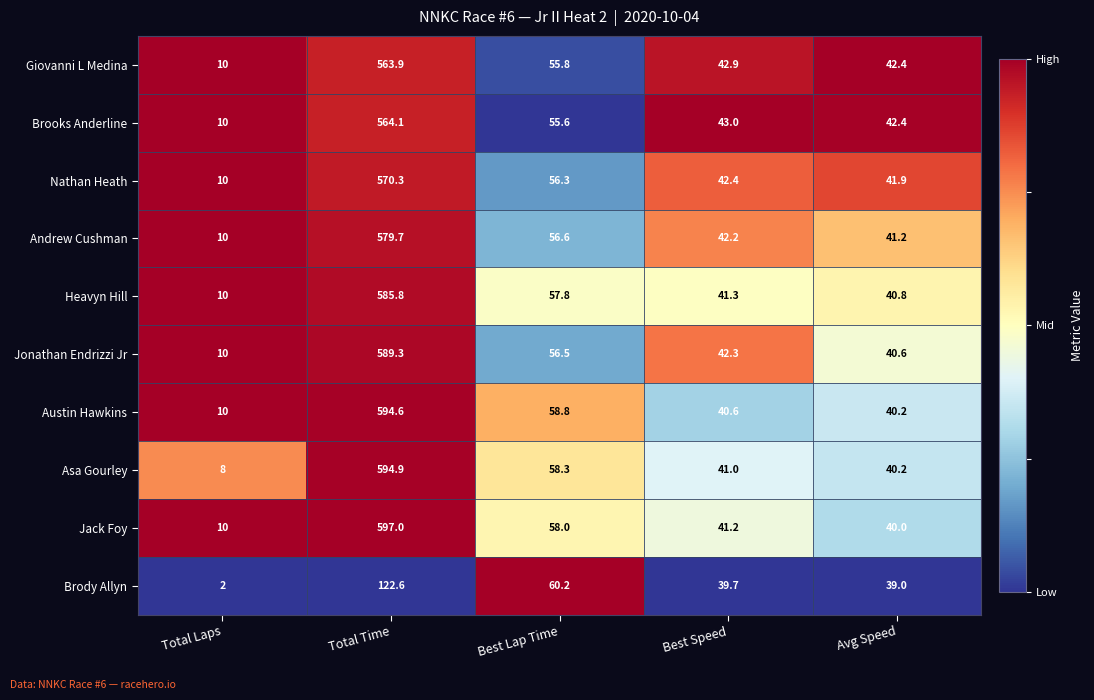

What is the spread (max minus min) of values at Avg Speed?

3.4